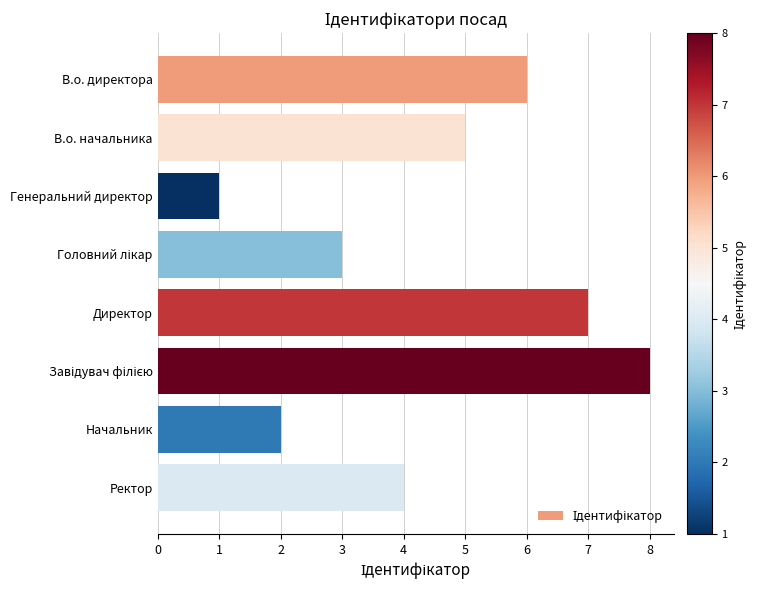

What is the maximum value shown in the chart?

8